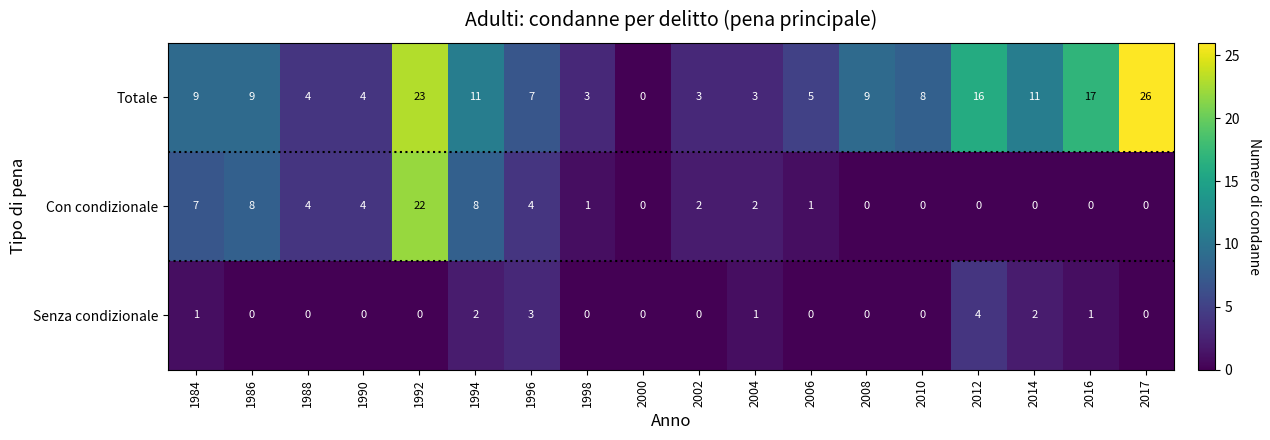

Which series has the largest range (max minus min)?

Totale